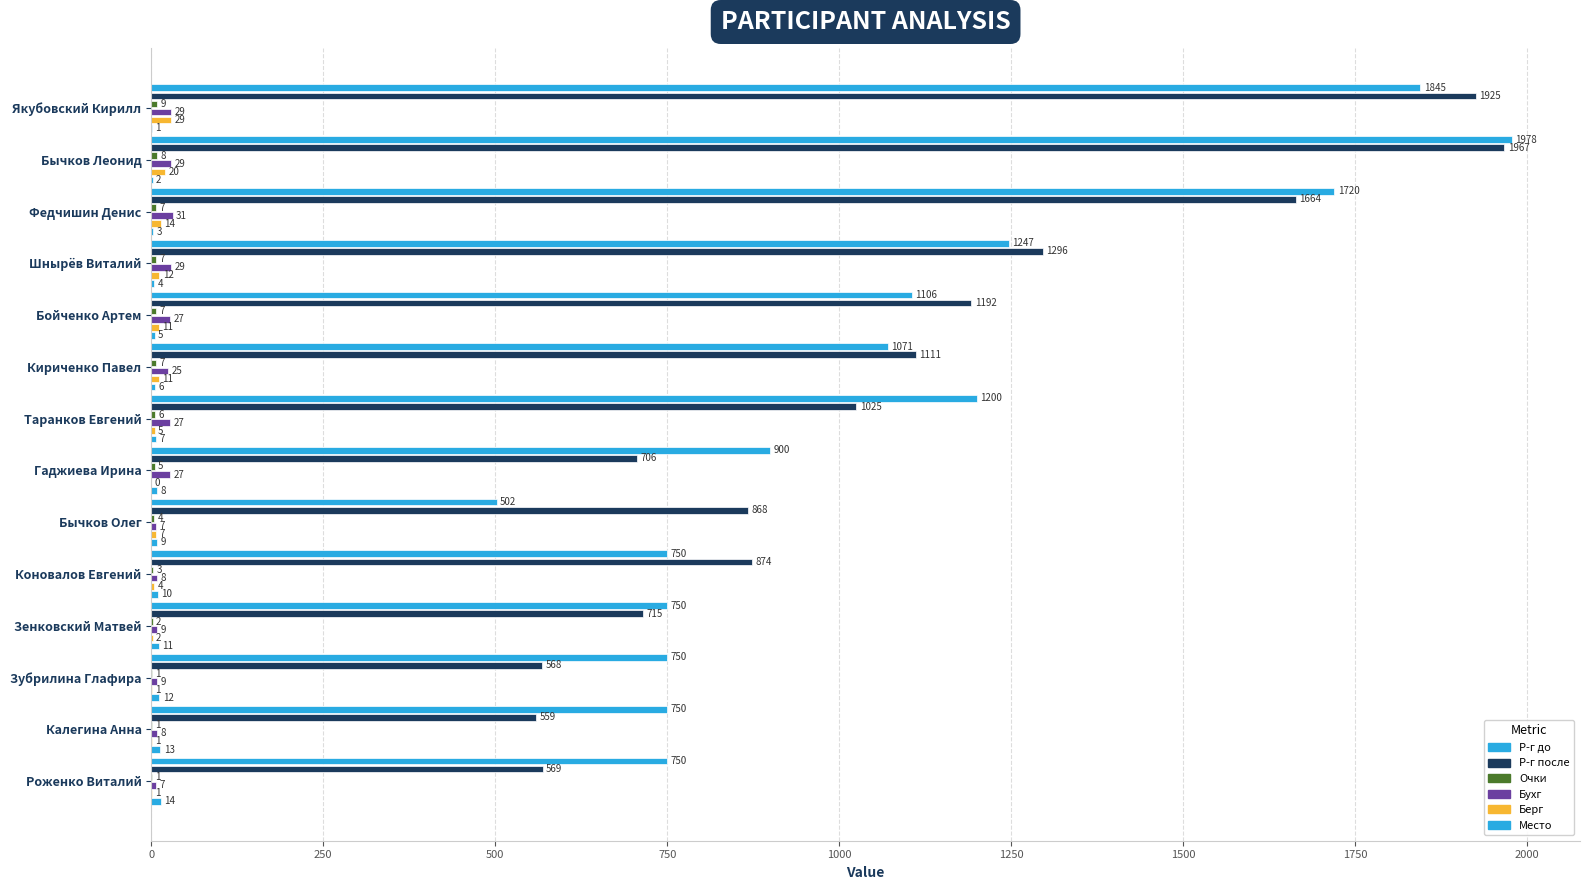

Reading left to right, list all the values displayed in this chart.

Р-г до: 1845	1978	1720	1247	1106	1071	1200	900	502	750	750	750	750	750
Р-г после: 1925	1967	1664	1296	1192	1111	1025	706	868	874	715	568	559	569
Очки: 9	8	7	7	7	7	6	5	4	3	2	1	1	1
Бухг: 29	29	31	29	27	25	27	27	7	8	9	9	8	7
Берг: 29	20	14	12	11	11	5	0	7	4	2	1	1	1
Место: 1	2	3	4	5	6	7	8	9	10	11	12	13	14